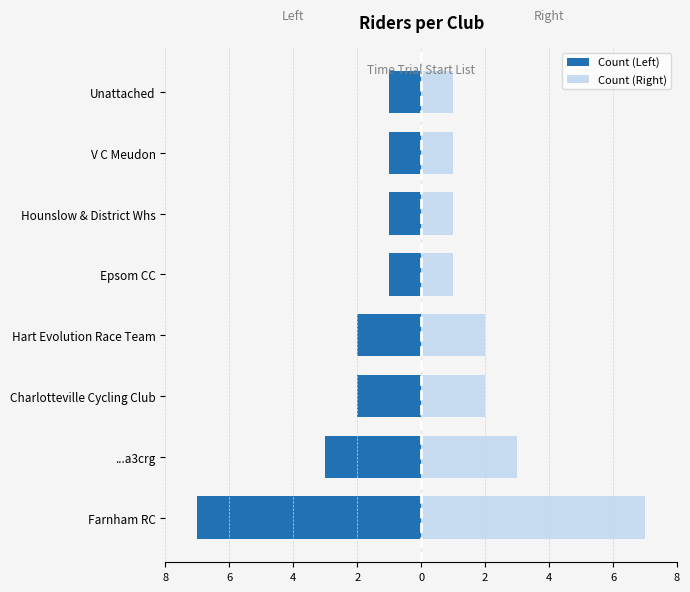

List the series in order of their peak value, highest first.

Count (Right), Count (Left)